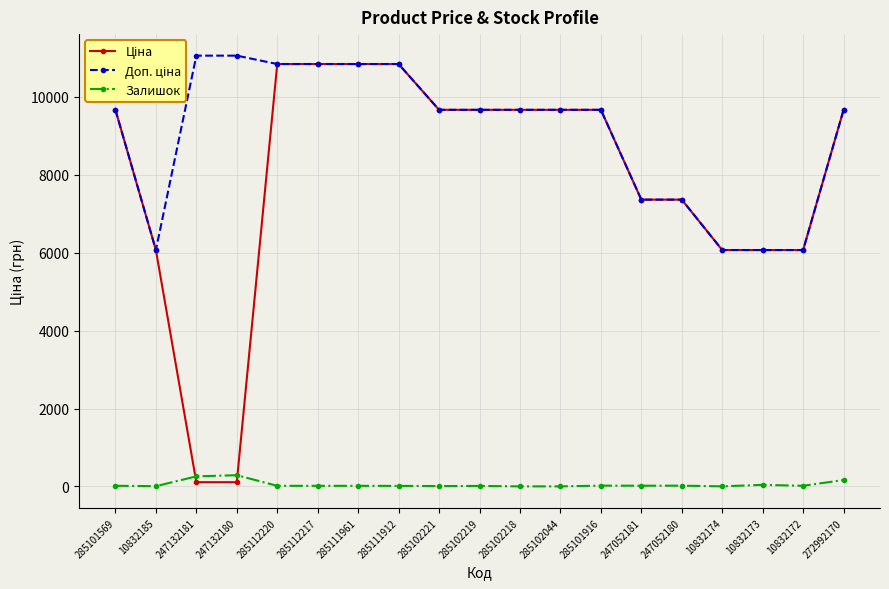

How many lines are shown in the chart?

3